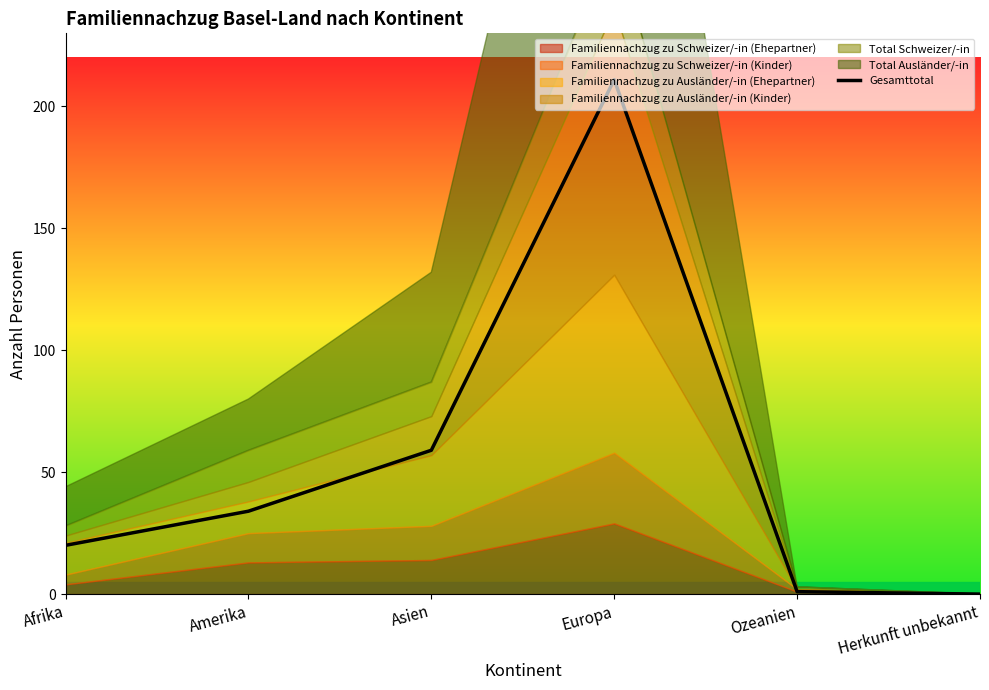

Where is the data nearest to the value 105?

Asien